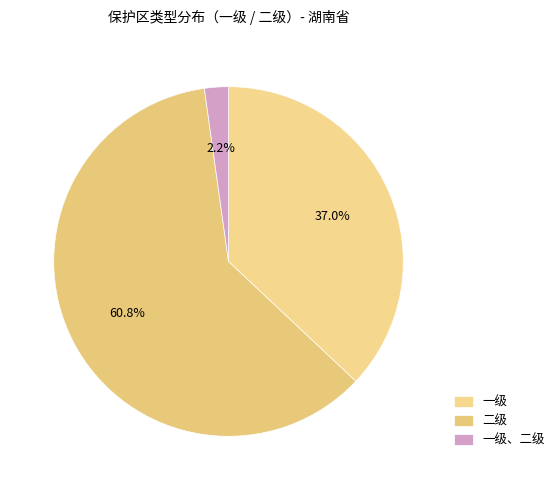

What percentage do 一级、二级 and 二级 together represent?

63.0%